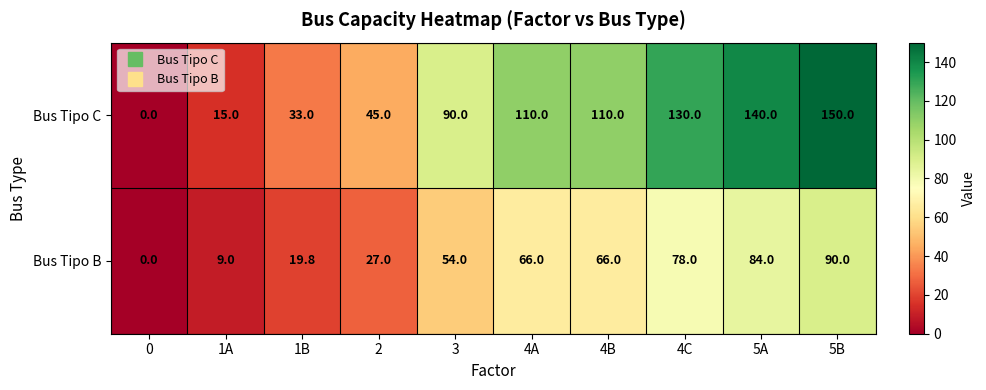

At which category is the sum across all series the highest?

5B